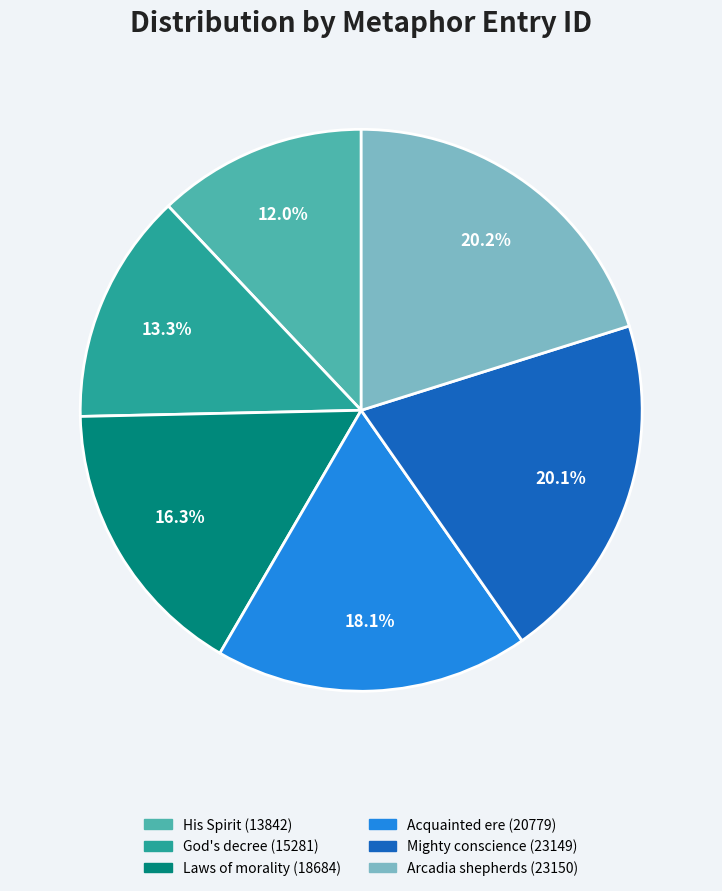

How much of the chart is everything except Arcadia shepherds (23150)?

79.8%